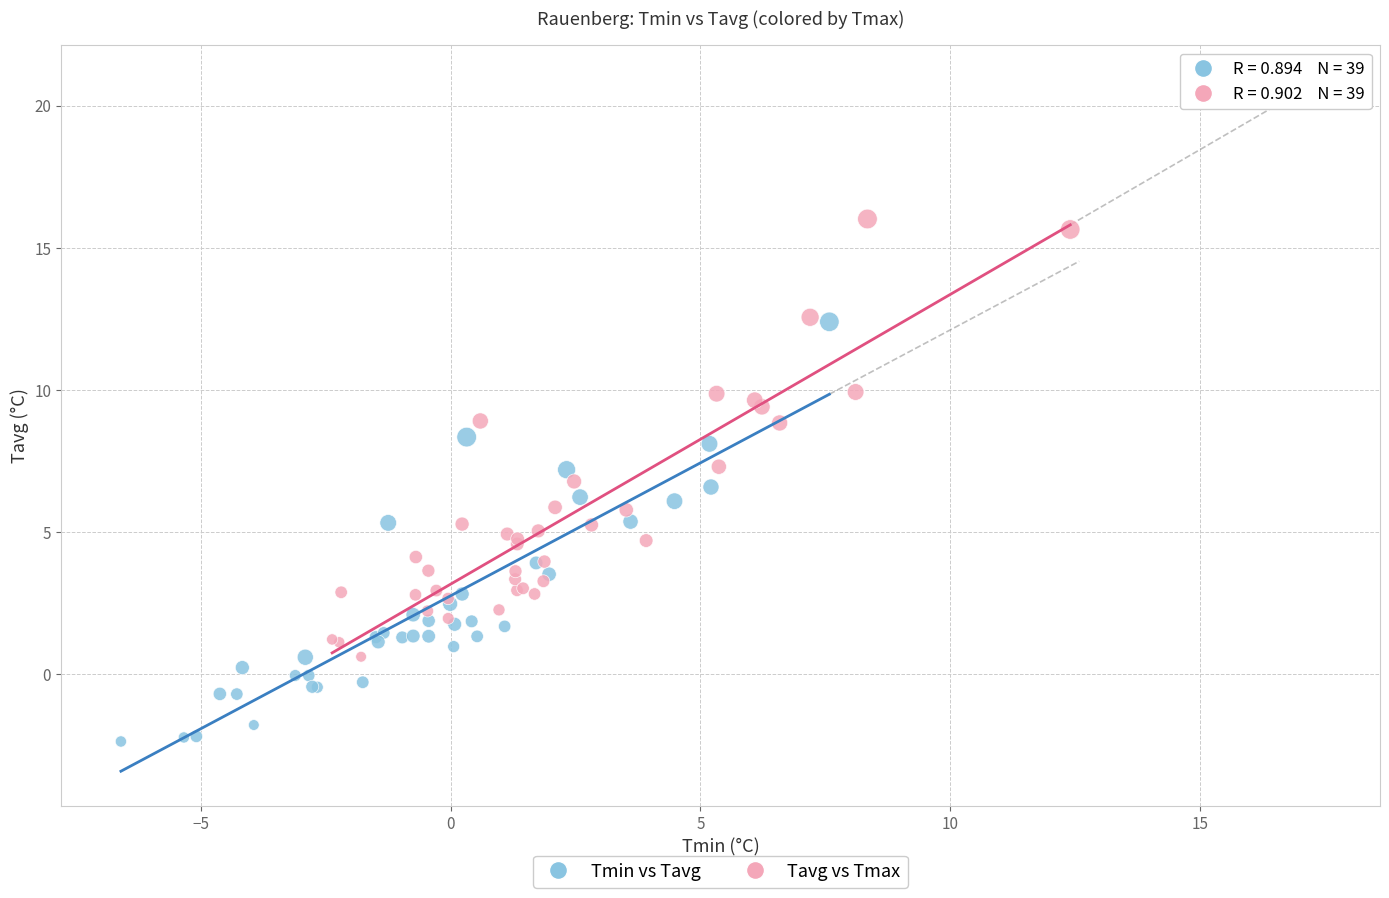

Which series contains the highest Y value?

Tavg vs Tmax